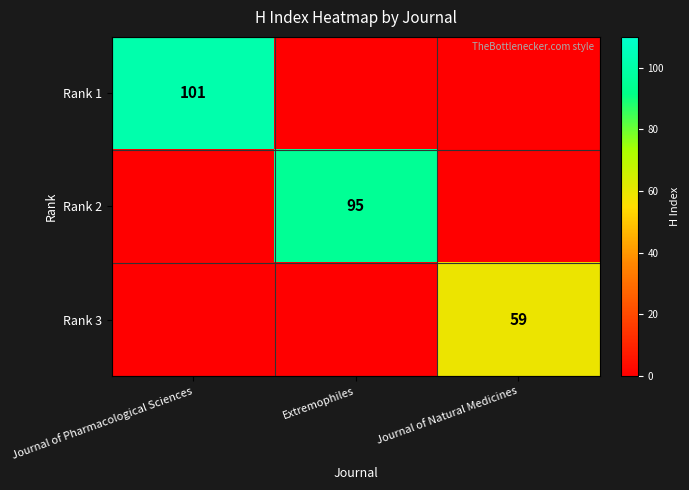

The value of Rank 1 at Journal of Pharmacological Sciences is 69. True or false?

False